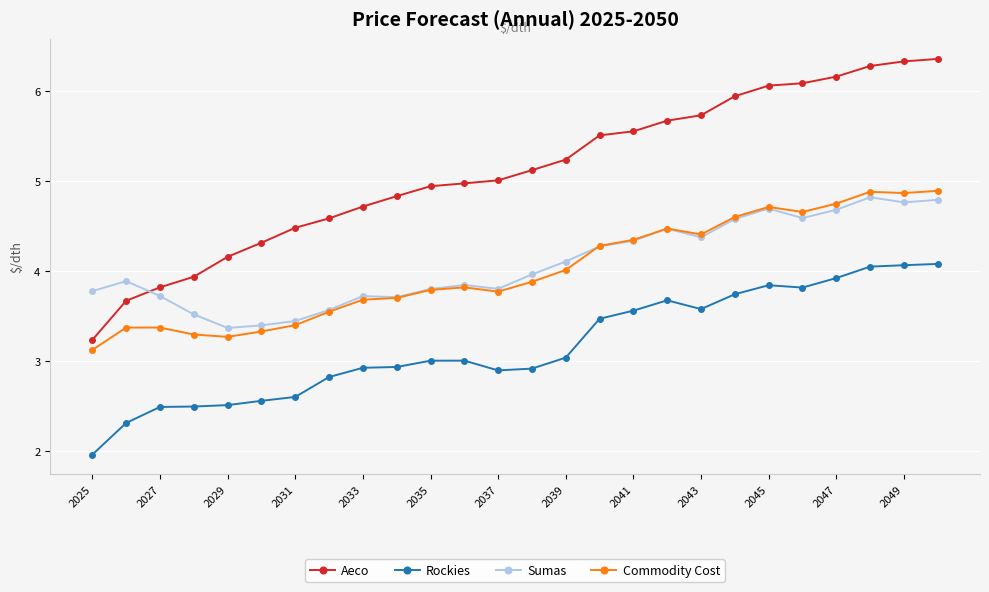

True or false: Rockies and Aeco cross at least once.

False